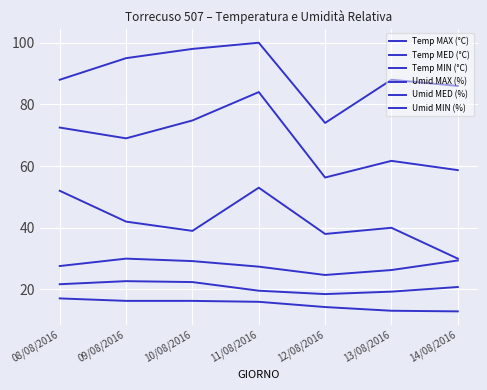

True or false: Temp MAX (°C) has a value of 13.2 at 10/08/2016.

False